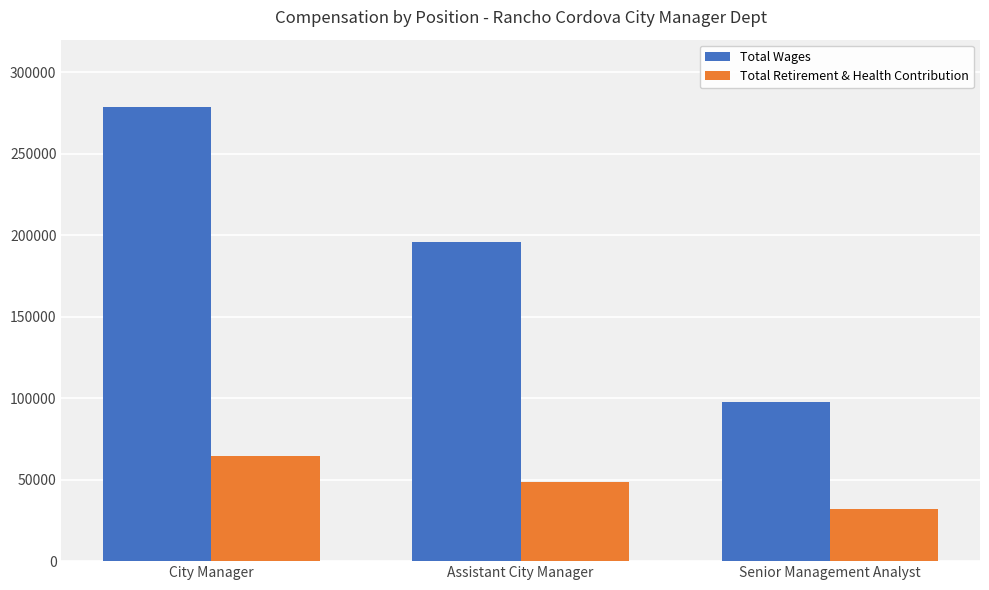

At which label does Total Retirement & Health Contribution reach its peak?

City Manager